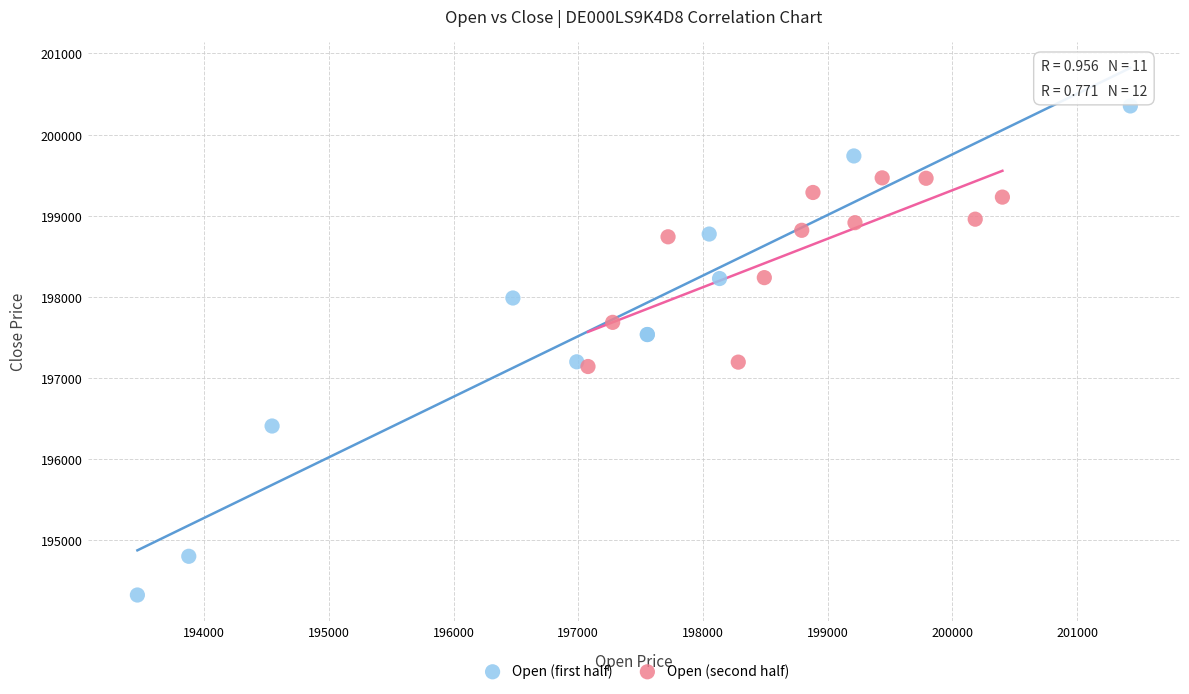

Which series reaches the minimum Y coordinate?

Open (first half)